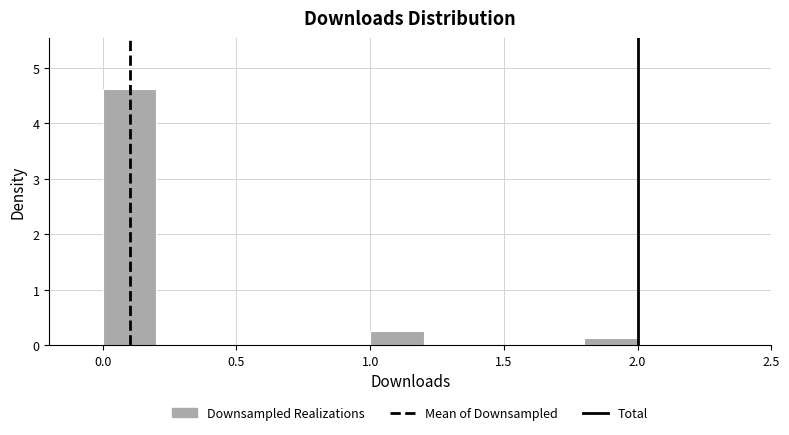

Reading left to right, transcribe this chart: for each bar, give the range it covers on the x-axis and its height. The values are not printed on the chart, so give them approximately, as read against the axis.

0.0 to 0.2: 4.6
0.2 to 0.4: 0
0.4 to 0.6: 0
0.6 to 0.8: 0
0.8 to 1.0: 0
1.0 to 1.2: 0.3
1.2 to 1.4: 0
1.4 to 1.6: 0
1.6 to 1.8: 0
1.8 to 2.0: 0.1